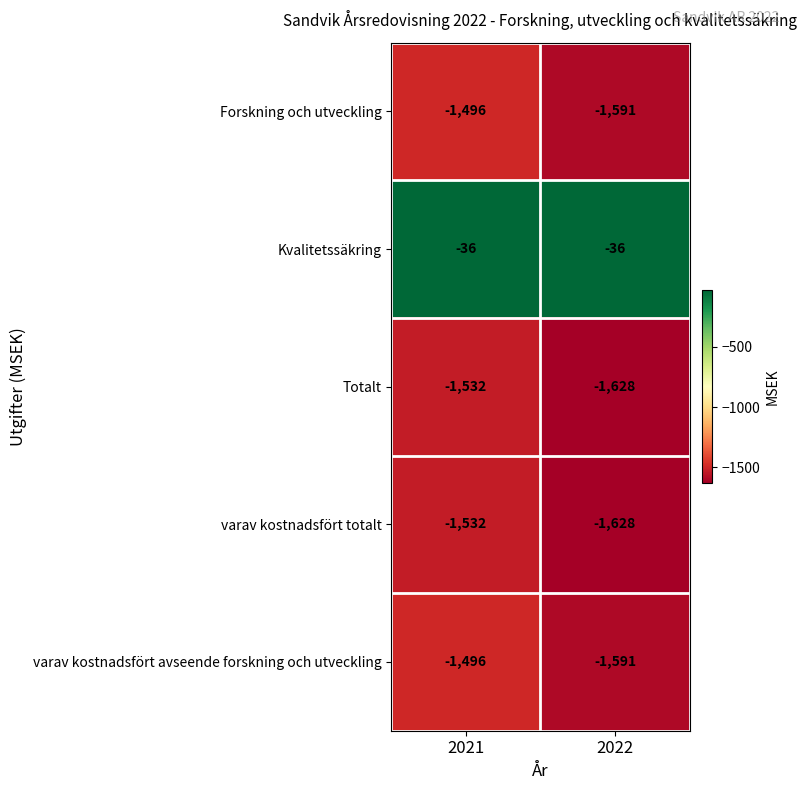

Is the value of Totalt at 2021 greater than the value of varav kostnadsfört totalt at 2022?

Yes